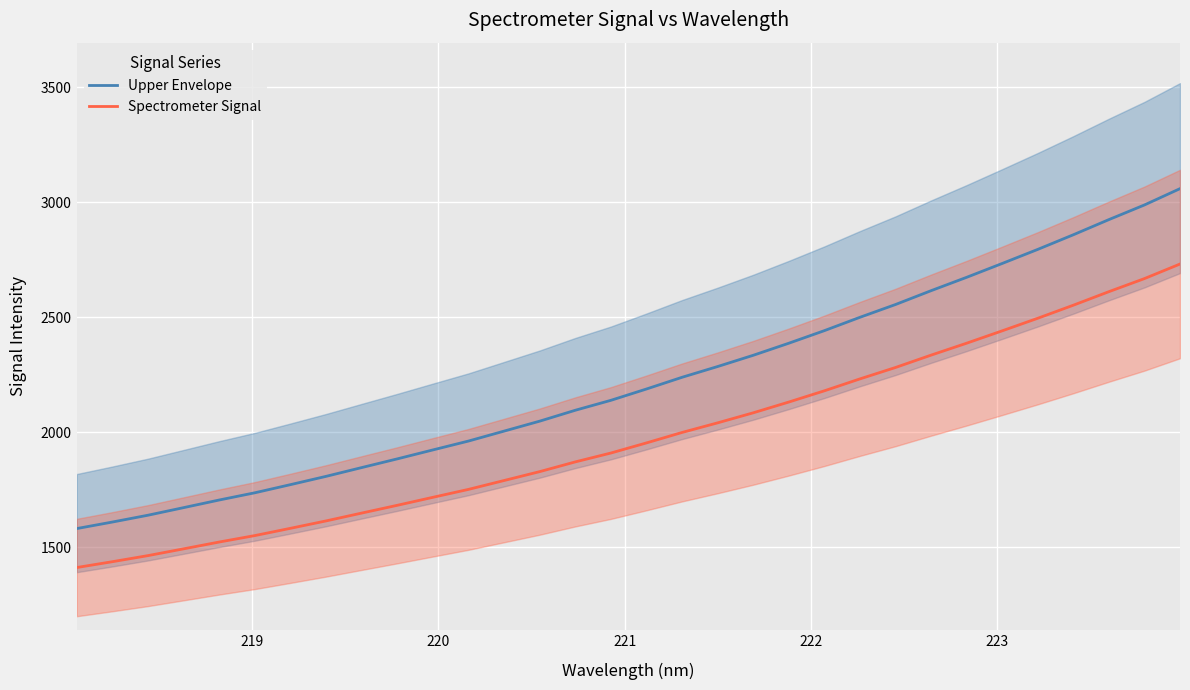

What is the difference between the second highest and second lowest values in the Upper Envelope series?

1378.9